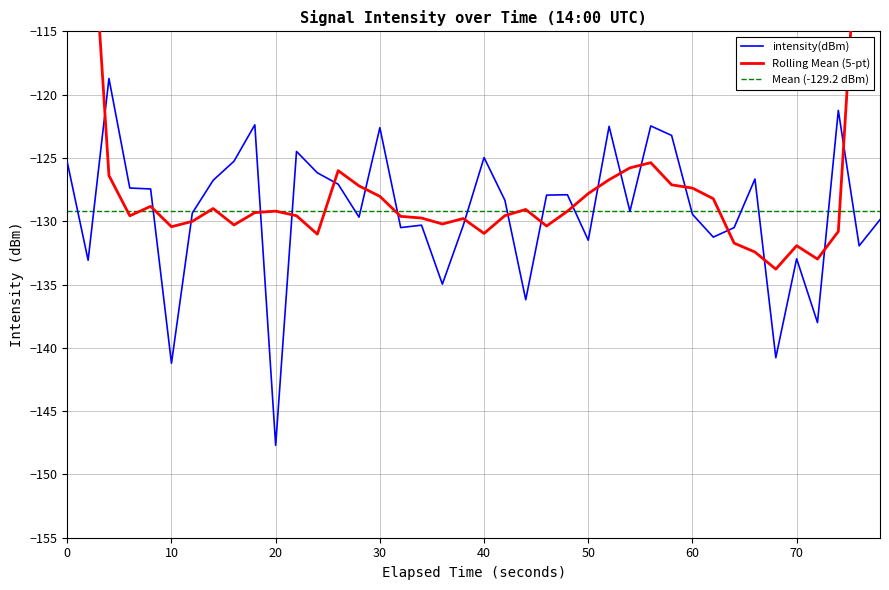

True or false: intensity(dBm) has a value of -125.0 at 40.

True